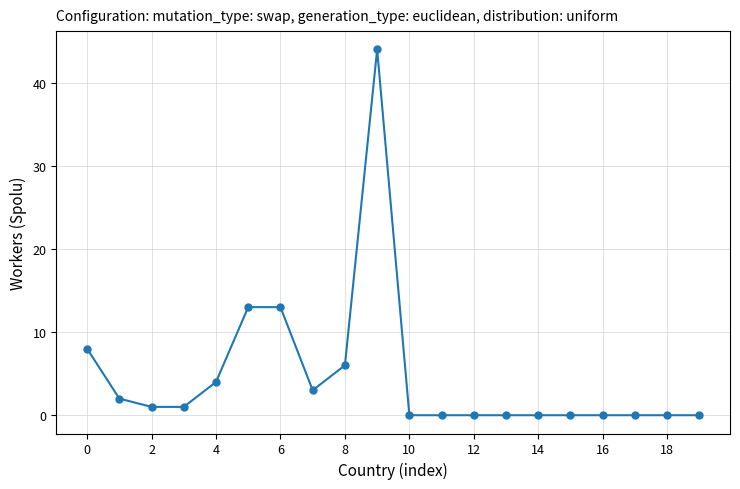

True or false: the data has more than 0 interior local peaks.

True